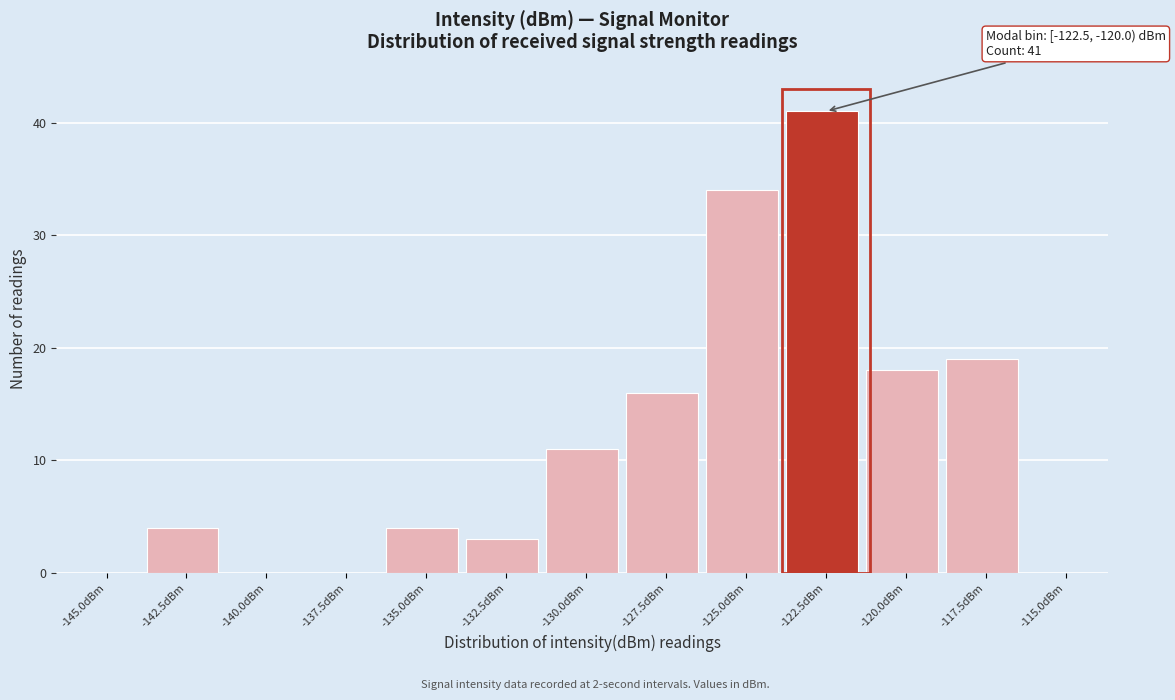

Reading right to left, extract all data points from this chart.

-115.0dBm=0	-117.5dBm=19	-120.0dBm=18	-122.5dBm=41	-125.0dBm=34	-127.5dBm=16	-130.0dBm=11	-132.5dBm=3	-135.0dBm=4	-137.5dBm=0	-140.0dBm=0	-142.5dBm=4	-145.0dBm=0